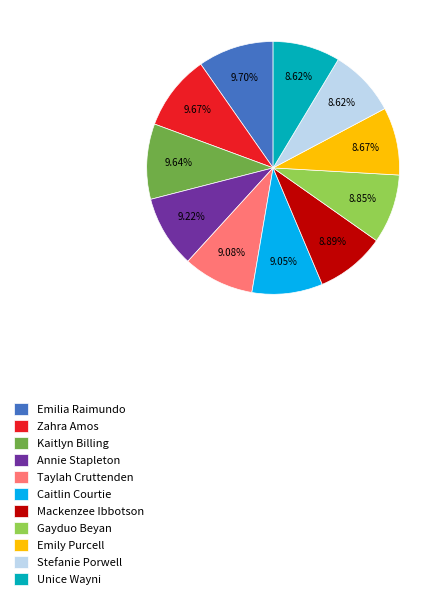

To the nearest percent, what portion does Emilia Raimundo represent?

10%